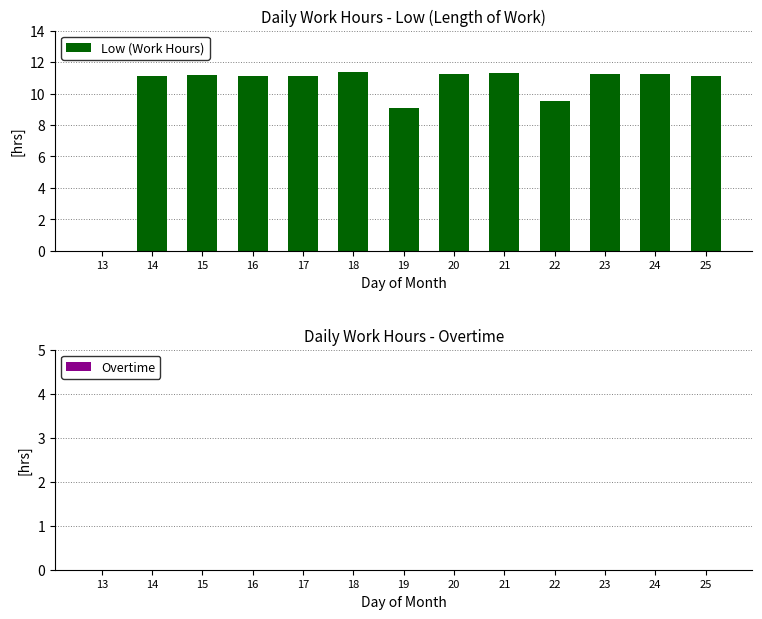

What is the maximum value shown in the chart?

11.4